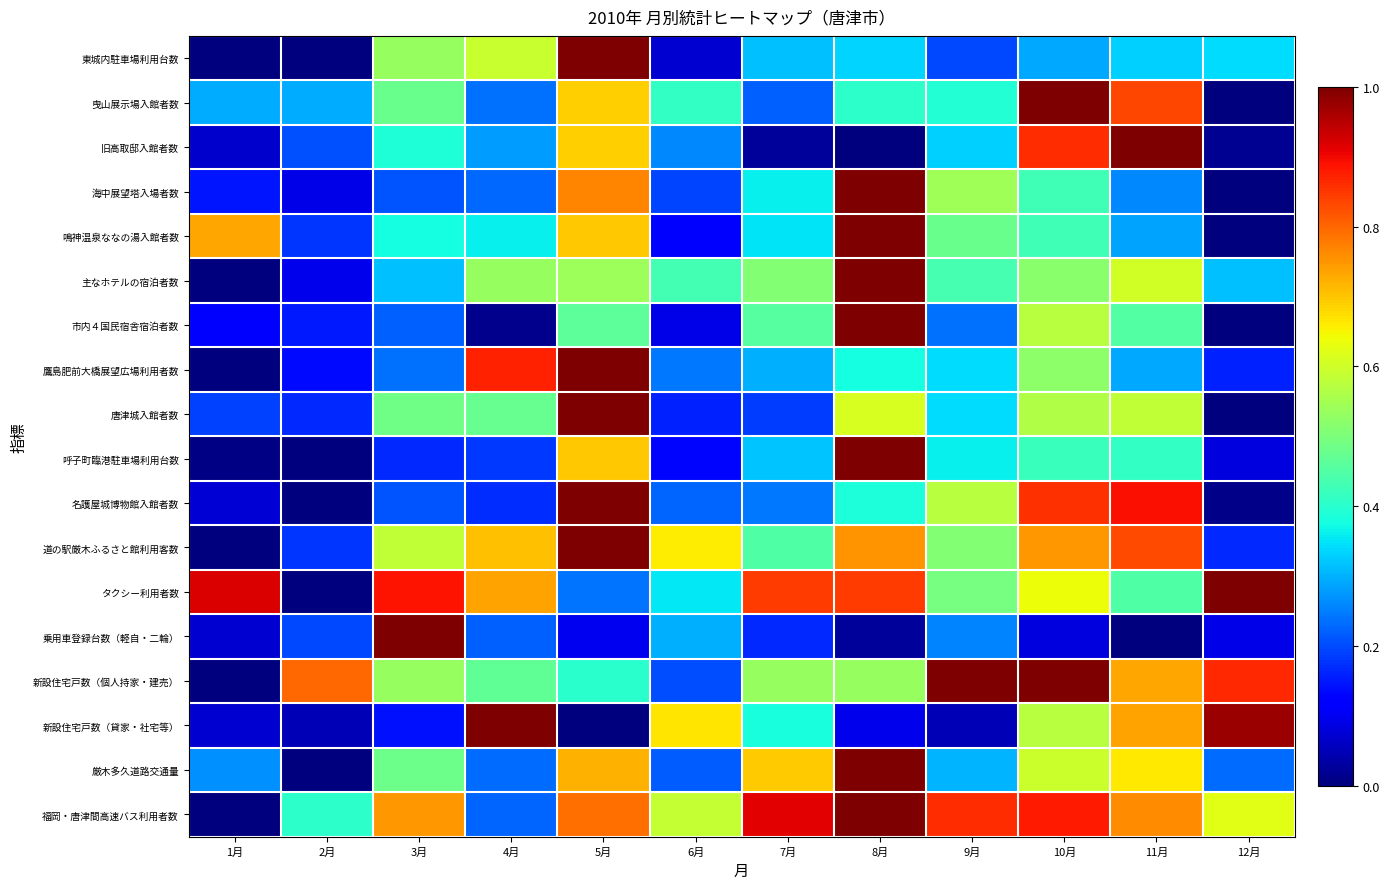

At which category does the chart reach its peak across all series?

5月